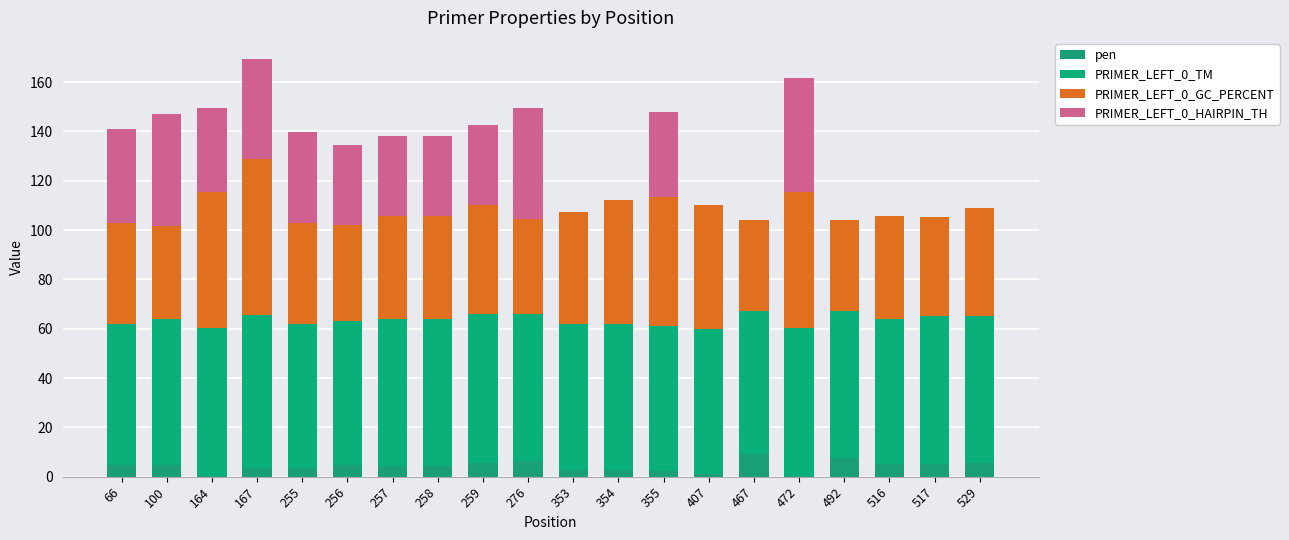

The PRIMER_LEFT_0_TM series shows 59.2 at 100. True or false?

True